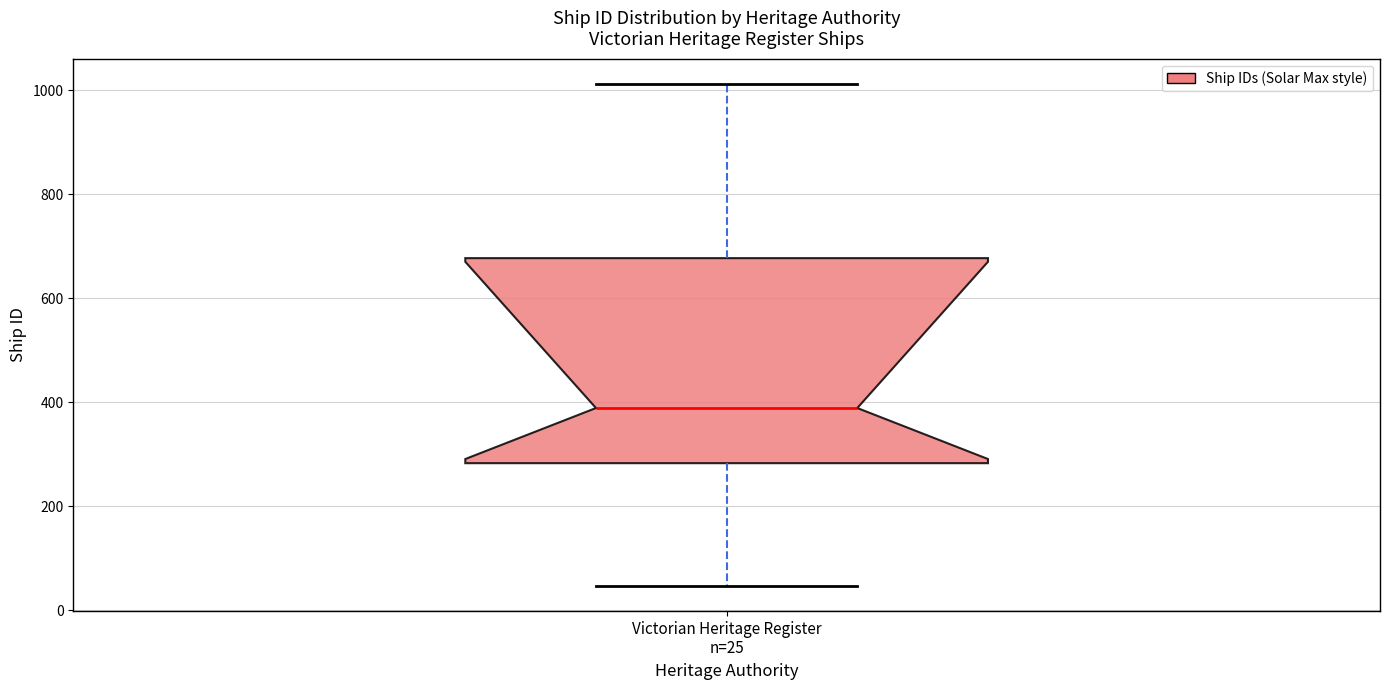

Transcribe this box plot: give where the median line is, the range the box spans, and where the two whiskers end, as read against the y-axis. The values are not printed on the chart, so give them approximately, as read against the axis.

median 380, box 280 to 680, whiskers 40 to 1020